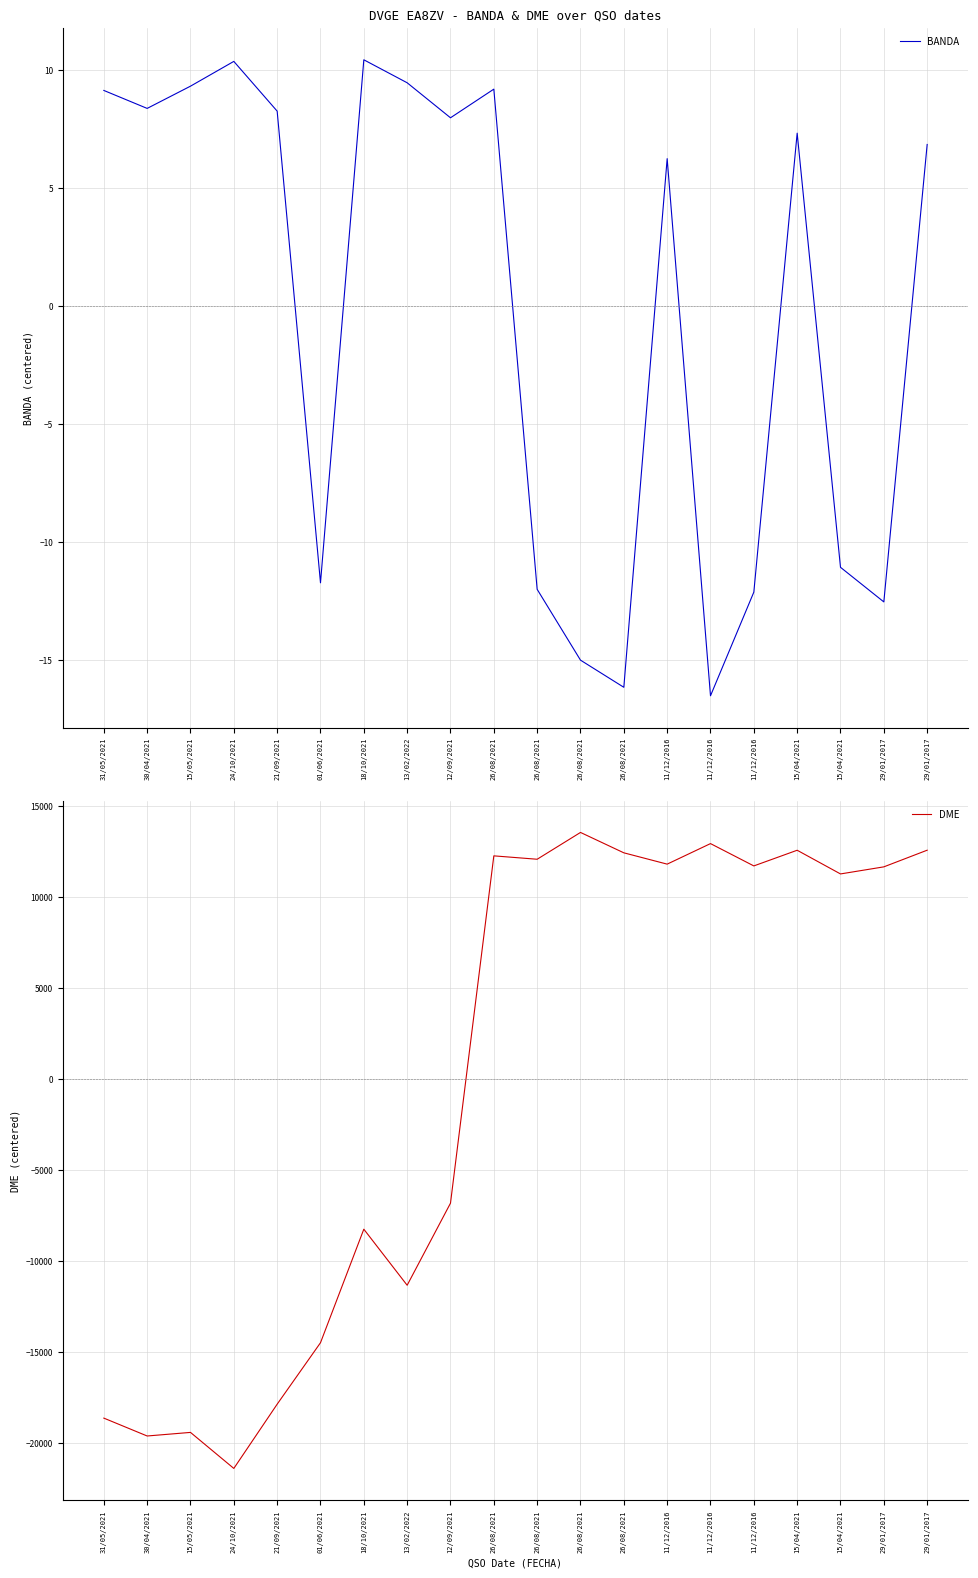

At which label does BANDA first exceed 7?

31/05/2021